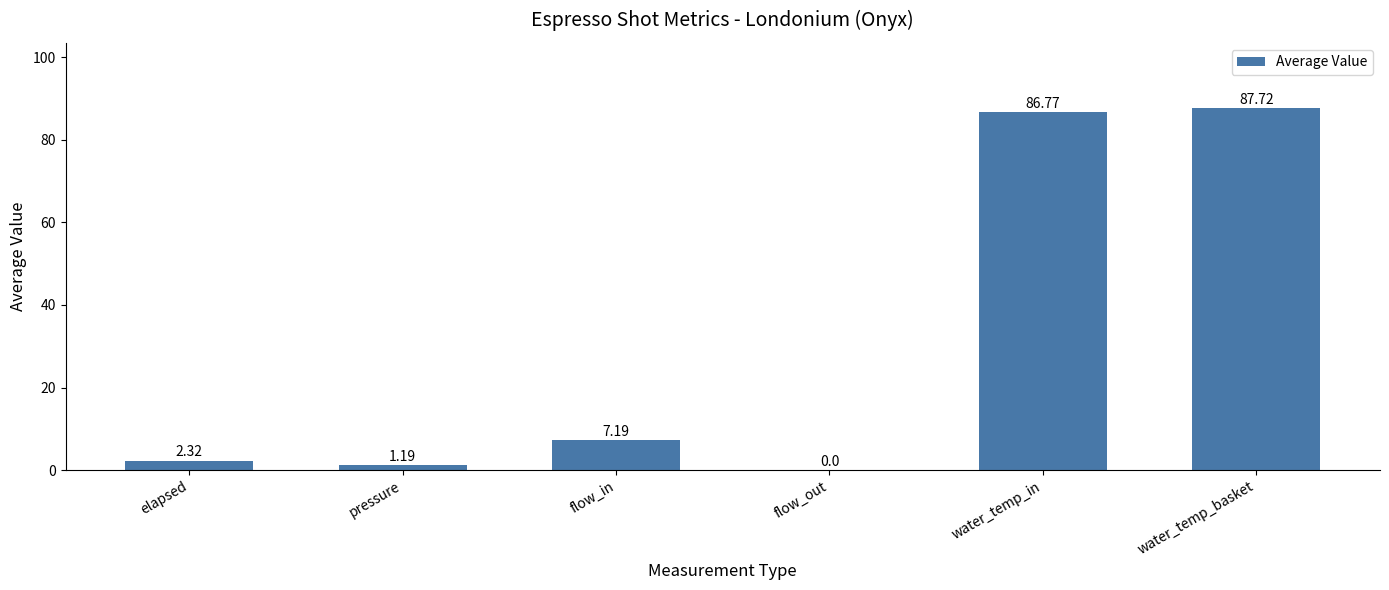

Between flow_out and elapsed, which is larger?

elapsed